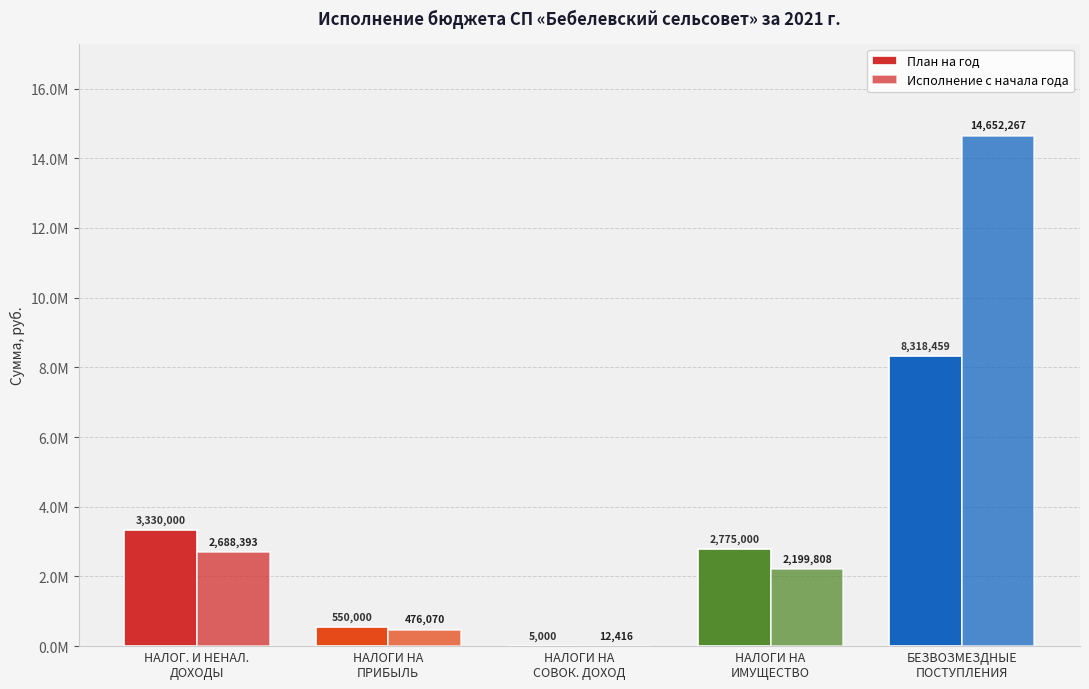

Are the bars horizontal?

No